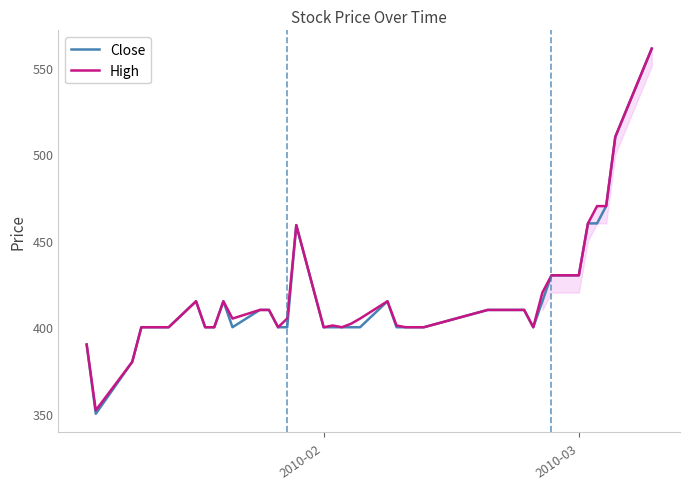

Rank the series by their average value, from highest to lowest.

High, Close